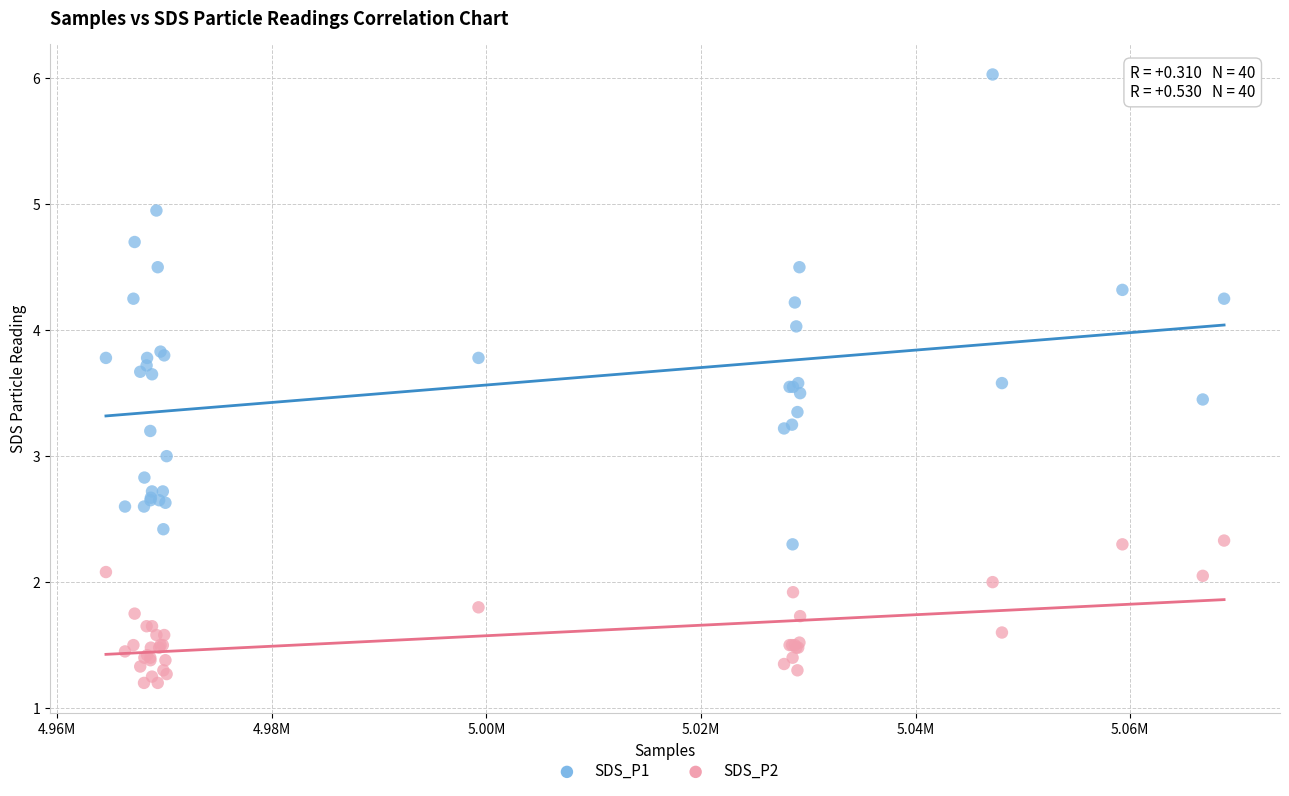

Which series contains the highest Y value?

SDS_P1